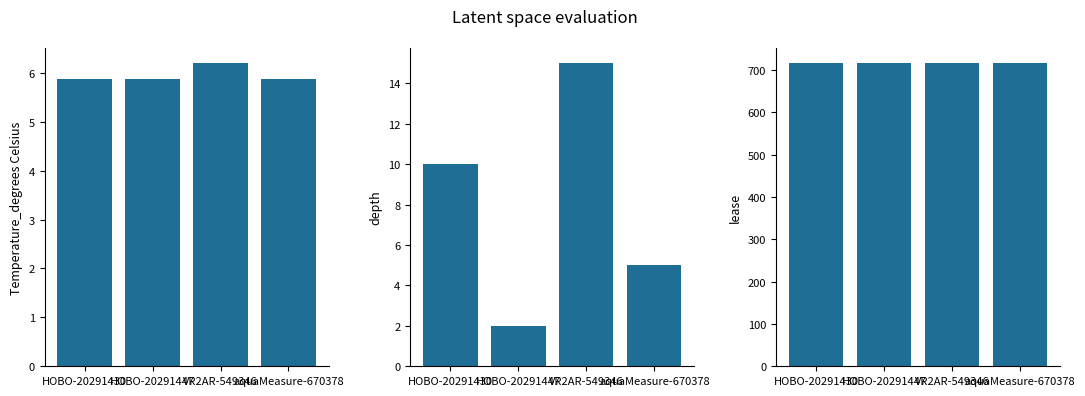

List the labels in order of lease value, smallest first.

HOBO-20291430, HOBO-20291447, VR2AR-549346, aquaMeasure-670378